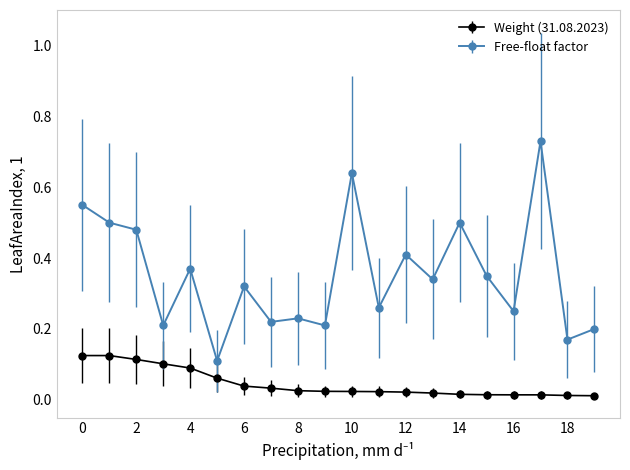

How many interior local valleys does the Free-float factor series have?

8